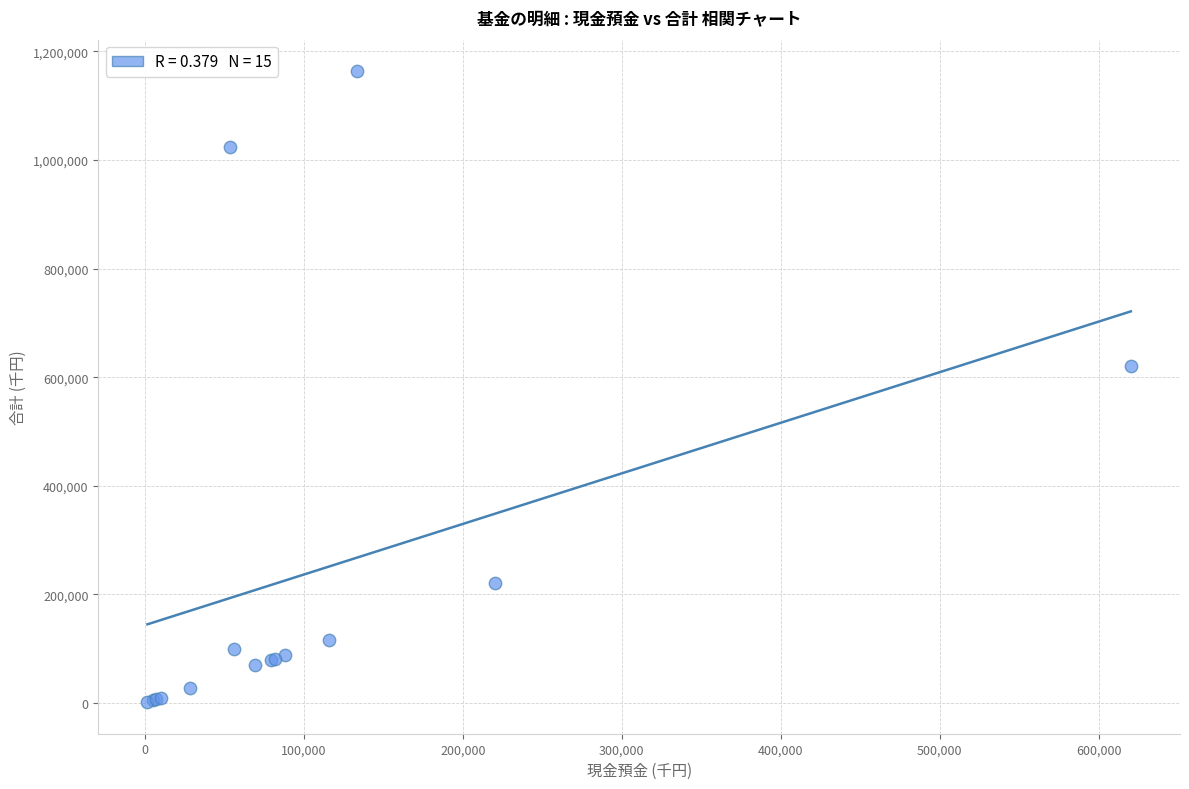

What Y value in the scatter plot is closest to 582458?

620120